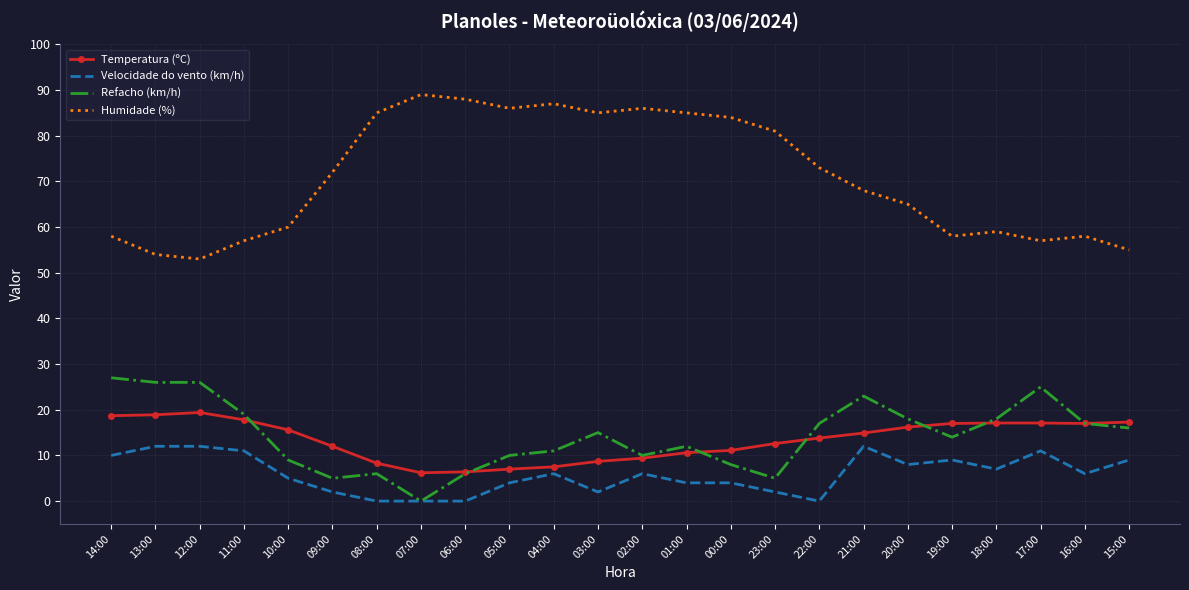

What is the total value across all series at 19:00?

98.0